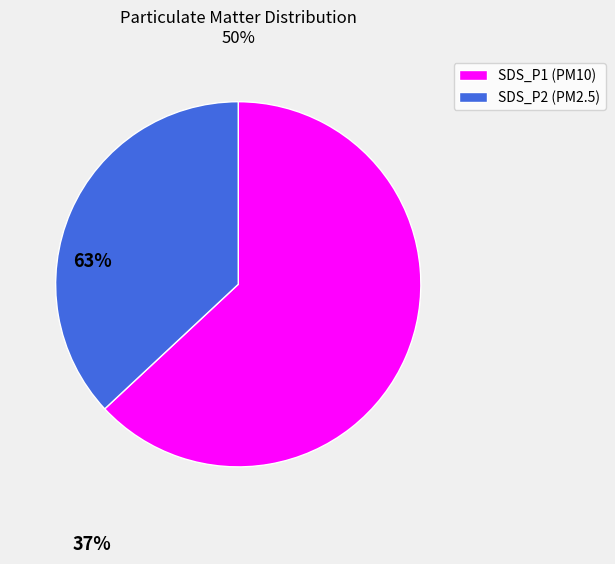

The SDS_P1 slice represents 51% of the pie. True or false?

False